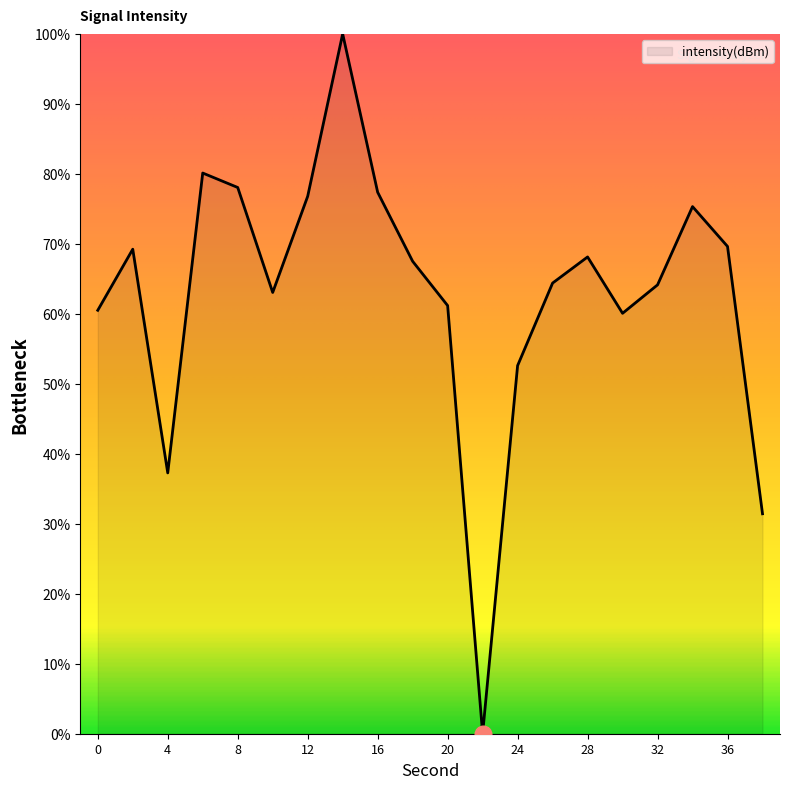

What is the difference between the maximum and minimum values?

100.0